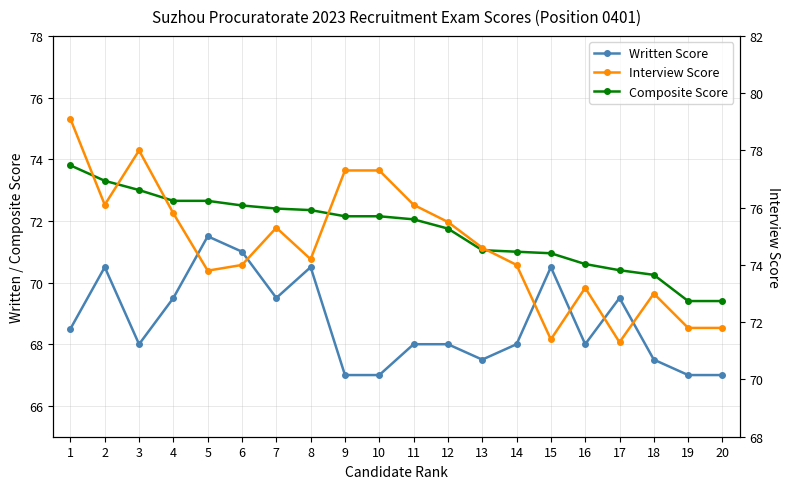

The Interview Score series shows 138.8 at 10. True or false?

False